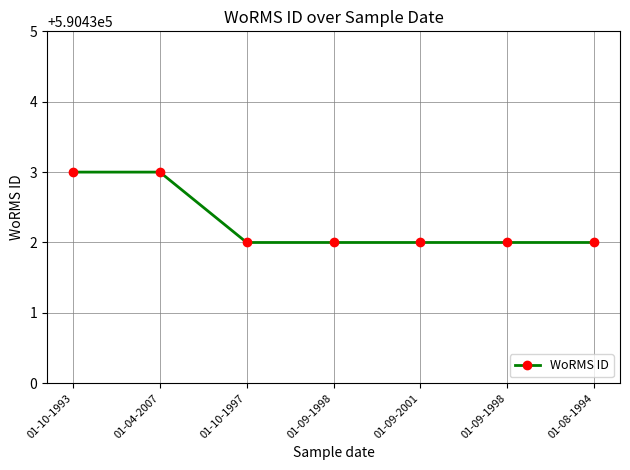

What value does the data have at 01-04-2007?

590433